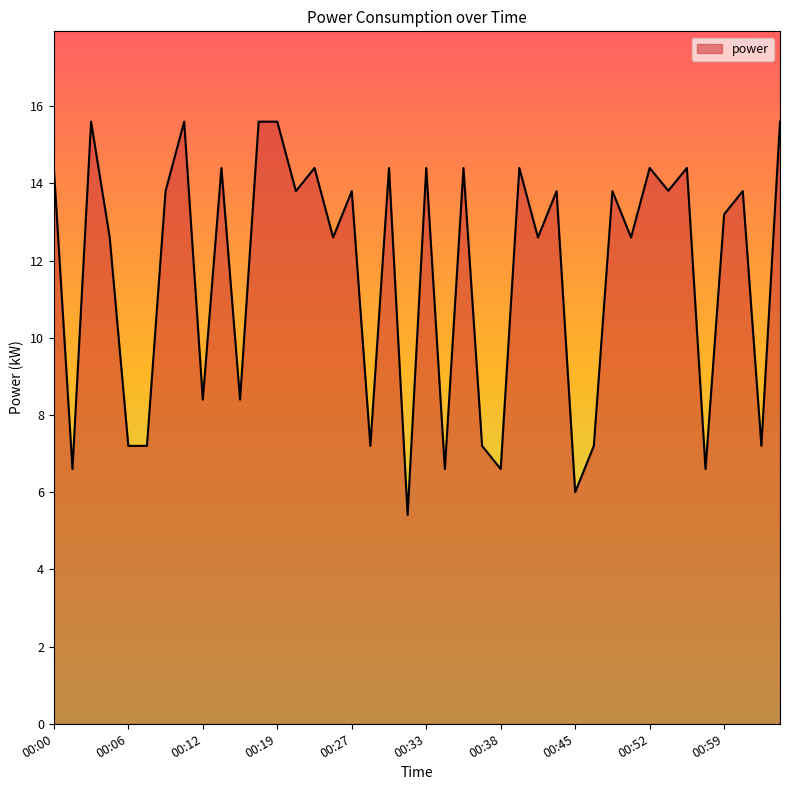

What is the minimum value shown in the chart?

5.4